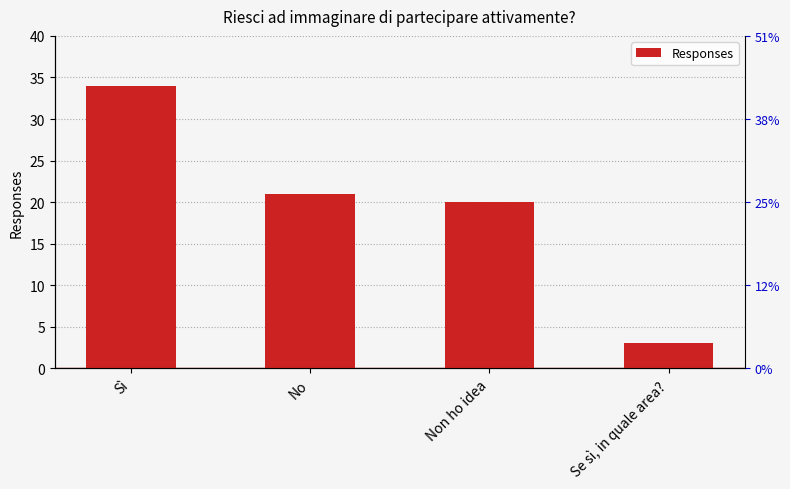

What is the label of the 3rd bar from the left?

Non ho idea